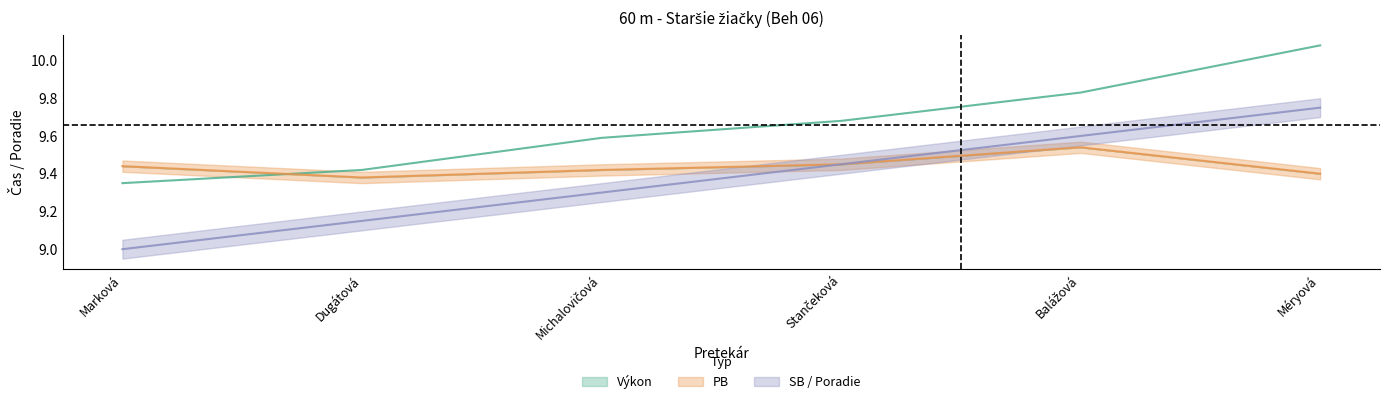

The value of Výkon at Marková is 2.8. True or false?

False